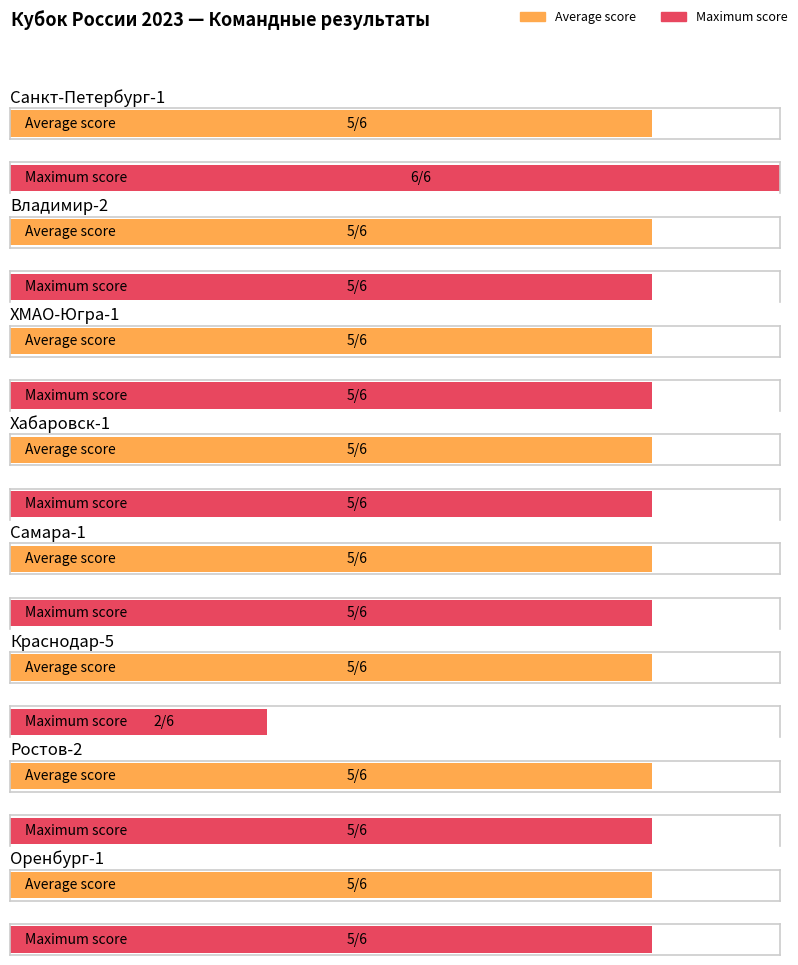

What is the lowest value of the Average utilization series?

5